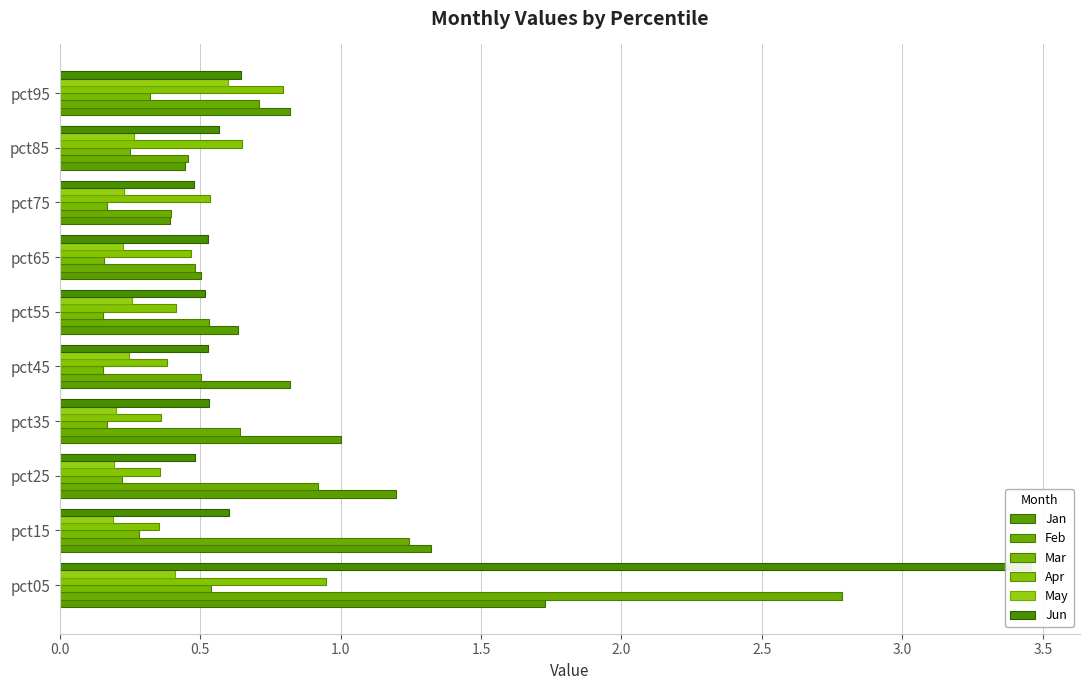

Which series has the widest spread of values?

Jun